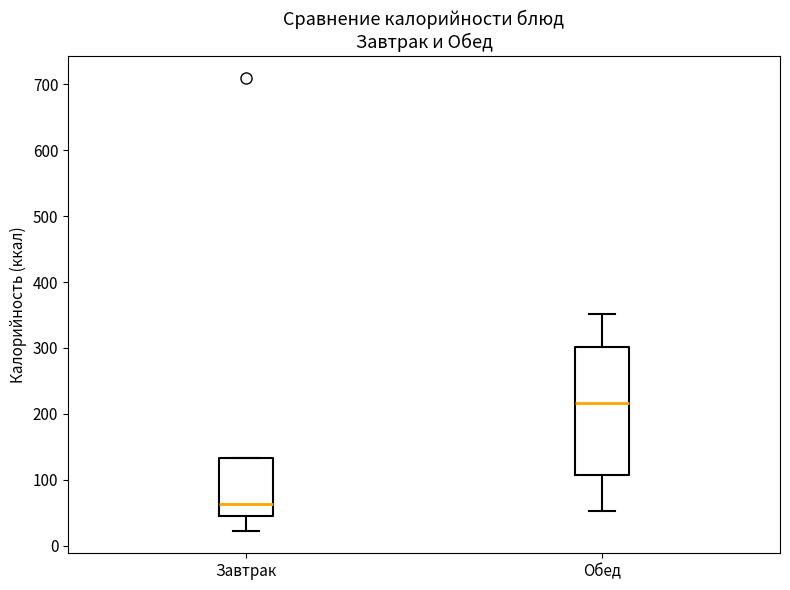

Where does the median line of the box for Обед sit on the y-axis? The values are not printed on the chart, so give them approximately, as read against the axis.

220